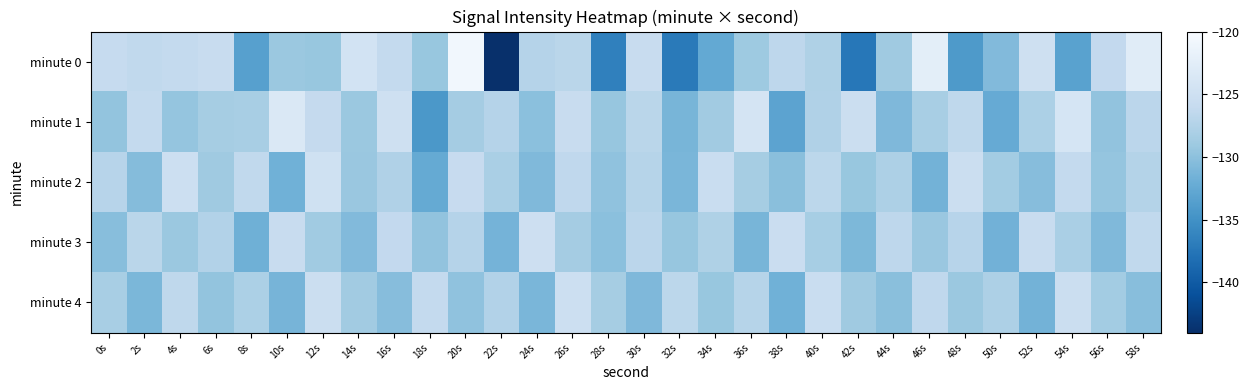

Reading right to left, list all the values displayed in this chart.

minute 0: 58s=-122.8	56s=-126.3	54s=-133.3	52s=-124.9	50s=-130.6	48s=-134.1	46s=-122.4	44s=-128.9	42s=-137.4	40s=-127.7	38s=-126.6	36s=-129.0	34s=-132.5	32s=-137.1	30s=-125.7	28s=-136.6	26s=-126.9	24s=-127.2	22s=-144.4	20s=-120.7	18s=-129.3	16s=-126.2	14s=-124.5	12s=-129.3	10s=-129.1	8s=-133.5	6s=-125.7	4s=-126.2	2s=-126.4	0s=-125.9
minute 1: 58s=-126.8	56s=-129.7	54s=-124.1	52s=-127.9	50s=-132.3	48s=-126.5	46s=-128.2	44s=-130.8	42s=-125.4	40s=-127.6	38s=-133.1	36s=-124.3	34s=-128.7	32s=-131.2	30s=-126.9	28s=-129.4	26s=-125.8	24s=-130.1	22s=-127.3	20s=-128.5	18s=-134.3	16s=-125.0	14s=-129.1	12s=-126.1	10s=-123.4	8s=-128.2	6s=-128.4	4s=-129.5	2s=-126.1	0s=-129.6
minute 2: 58s=-127.4	56s=-129.5	54s=-126.1	52s=-130.4	50s=-128.6	48s=-125.3	46s=-131.5	44s=-127.8	42s=-129.3	40s=-126.7	38s=-130.2	36s=-128.4	34s=-125.6	32s=-131.1	30s=-127.2	28s=-129.8	26s=-126.4	24s=-130.7	22s=-128.1	20s=-125.9	18s=-132.4	16s=-127.6	14s=-129.2	12s=-124.8	10s=-131.7	8s=-126.3	6s=-128.9	4s=-125.2	2s=-130.5	0s=-127.1
minute 3: 58s=-126.3	56s=-130.7	54s=-128.1	52s=-125.8	50s=-131.6	48s=-127.1	46s=-129.2	44s=-126.6	42s=-130.9	40s=-128.3	38s=-125.5	36s=-131.2	34s=-127.7	32s=-129.4	30s=-126.8	28s=-130.1	26s=-128.5	24s=-125.1	22s=-131.4	20s=-127.3	18s=-129.7	16s=-126.2	14s=-130.6	12s=-128.8	10s=-125.7	8s=-131.8	6s=-127.5	4s=-129.1	2s=-126.9	0s=-130.3
minute 4: 58s=-130.3	56s=-128.6	54s=-125.3	52s=-131.5	50s=-127.8	48s=-129.1	46s=-126.4	44s=-130.2	42s=-128.9	40s=-125.6	38s=-131.7	36s=-127.2	34s=-129.3	32s=-126.7	30s=-130.8	28s=-128.4	26s=-125.2	24s=-131.1	22s=-127.5	20s=-129.8	18s=-126.1	16s=-130.4	14s=-128.7	12s=-125.4	10s=-131.3	8s=-127.9	6s=-129.6	4s=-126.5	2s=-131.0	0s=-128.2